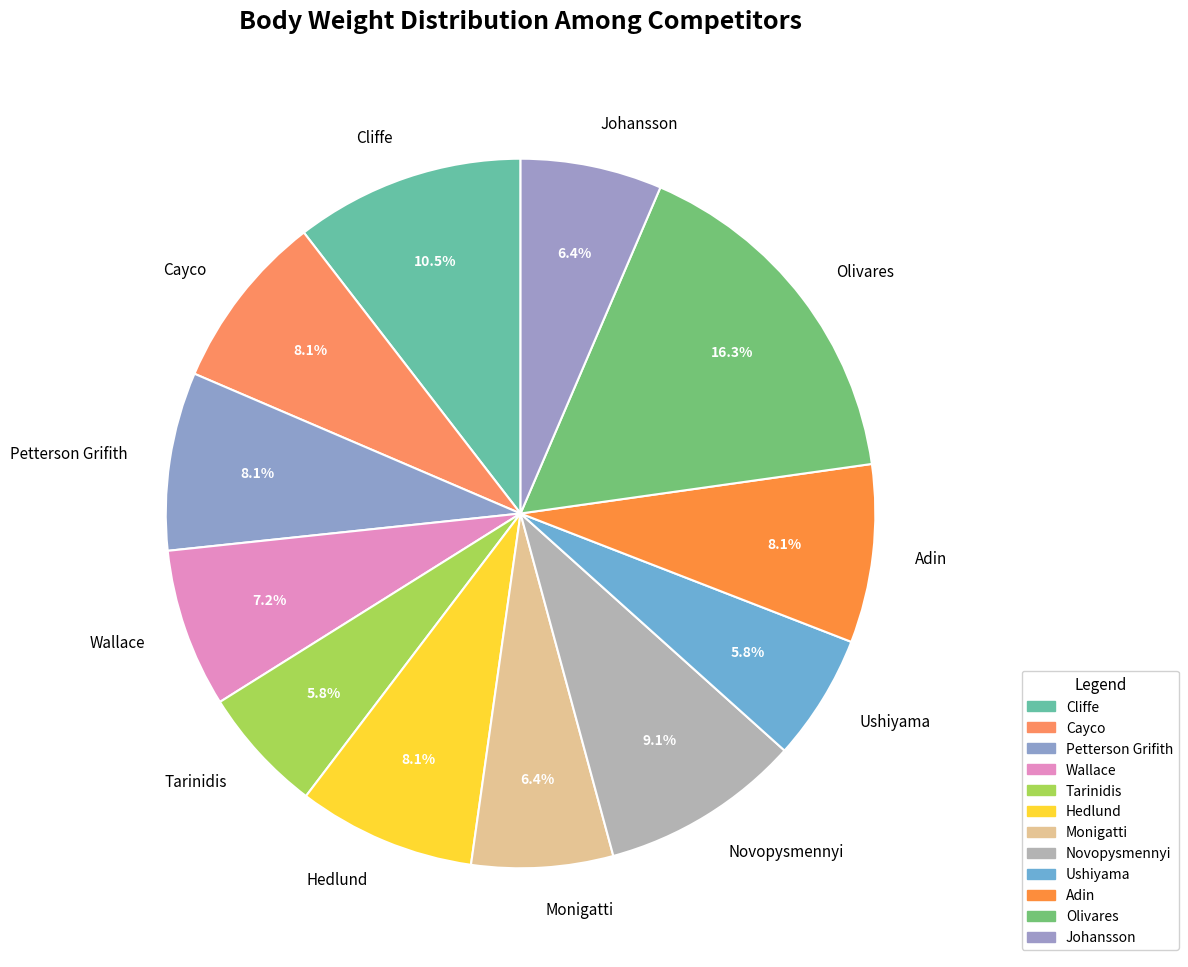

Count the number of slices in the pie.

12